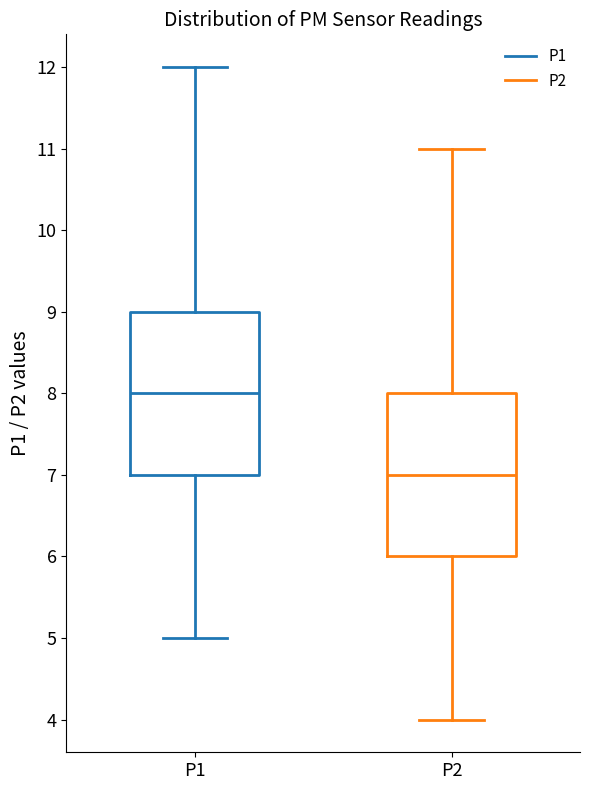

Reading left to right, read every box against the y-axis: the position of its median line, the range the box covers, and the ends of its whiskers. The values are not printed on the chart, so give them approximately, as read against the axis.

P1: median 8, box 7 to 9, whiskers 5 to 12
P2: median 7, box 6 to 8, whiskers 4 to 11